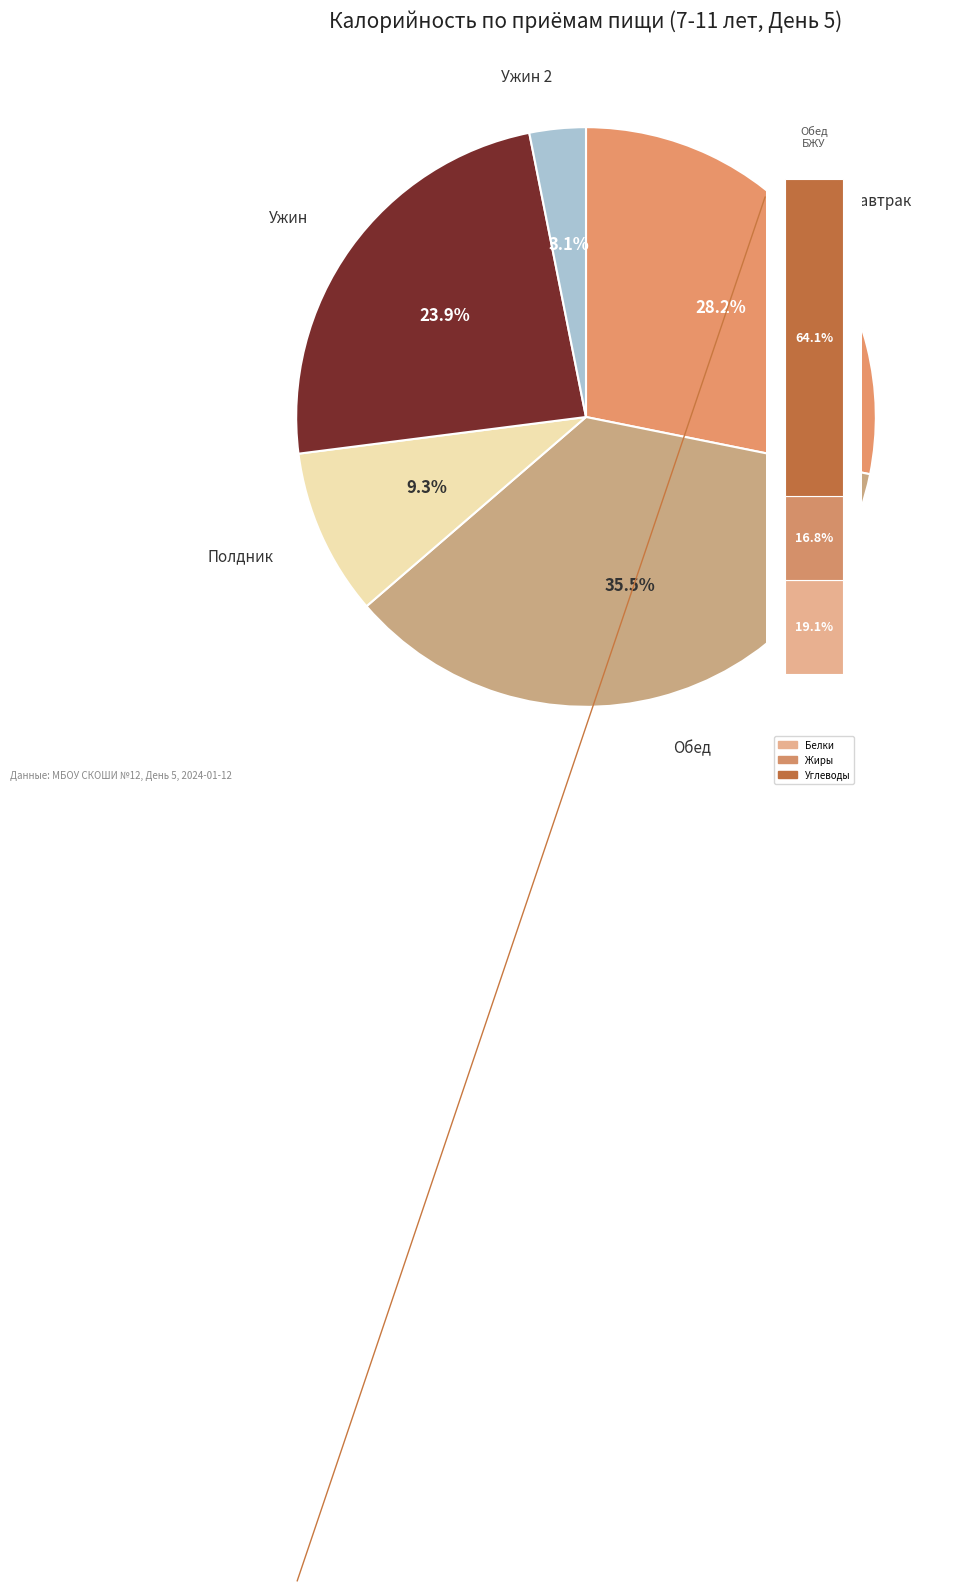

What percentage do Полдник and Ужин together represent?

33.2%